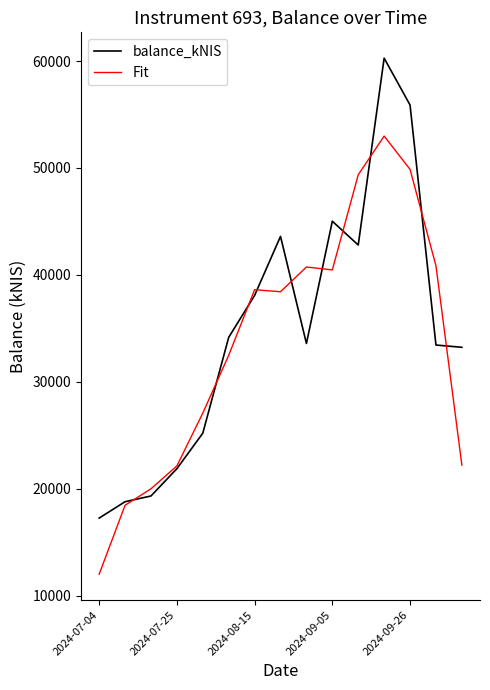

What is the maximum value shown in the chart?

60270.6